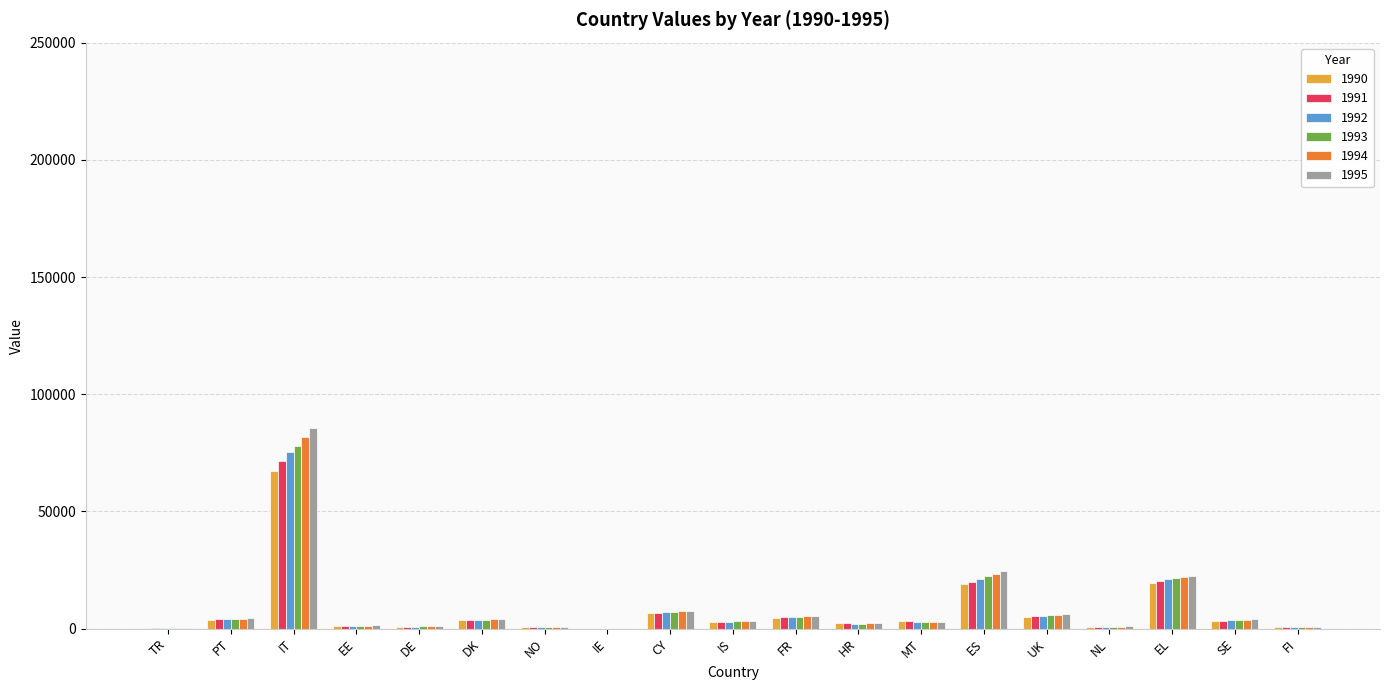

Is it true that 1994 equals 12906 at ES?

False